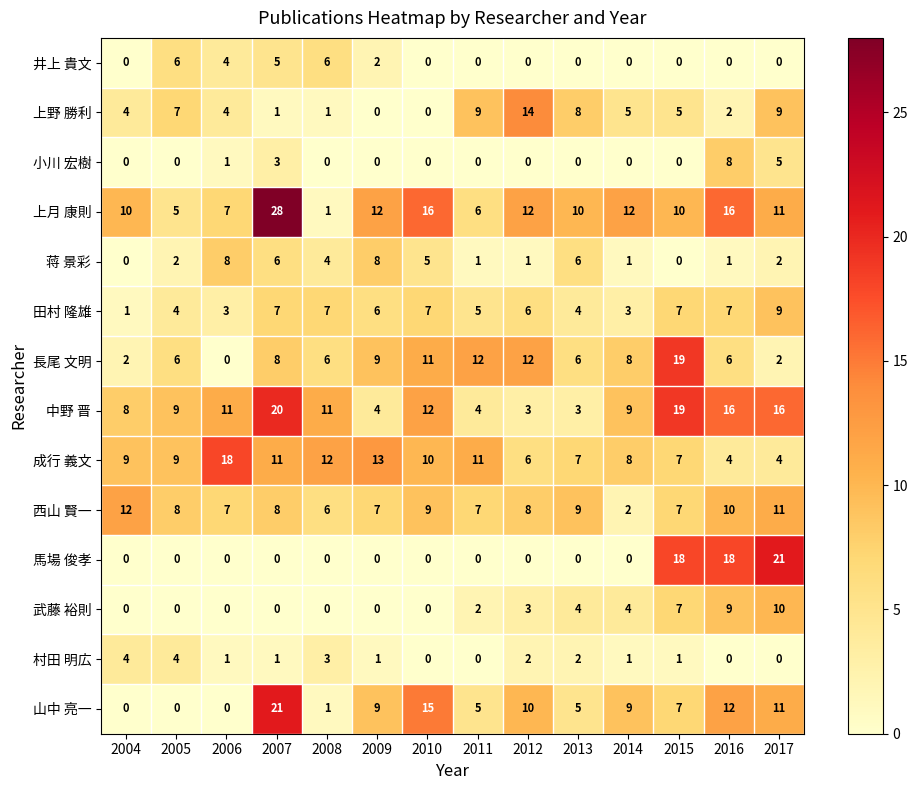

Where is 田村 隆雄 nearest to the value 5?

2011